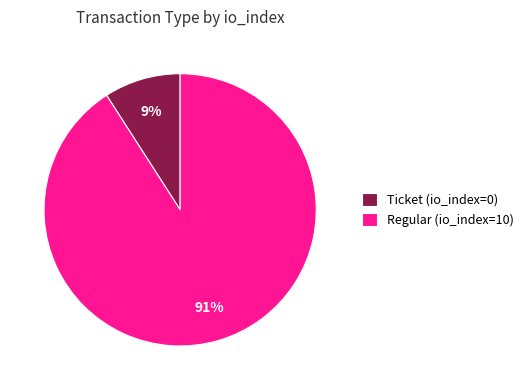

Rank the categories by value from lowest to highest.

Ticket (io_index=0), Regular (io_index=10)